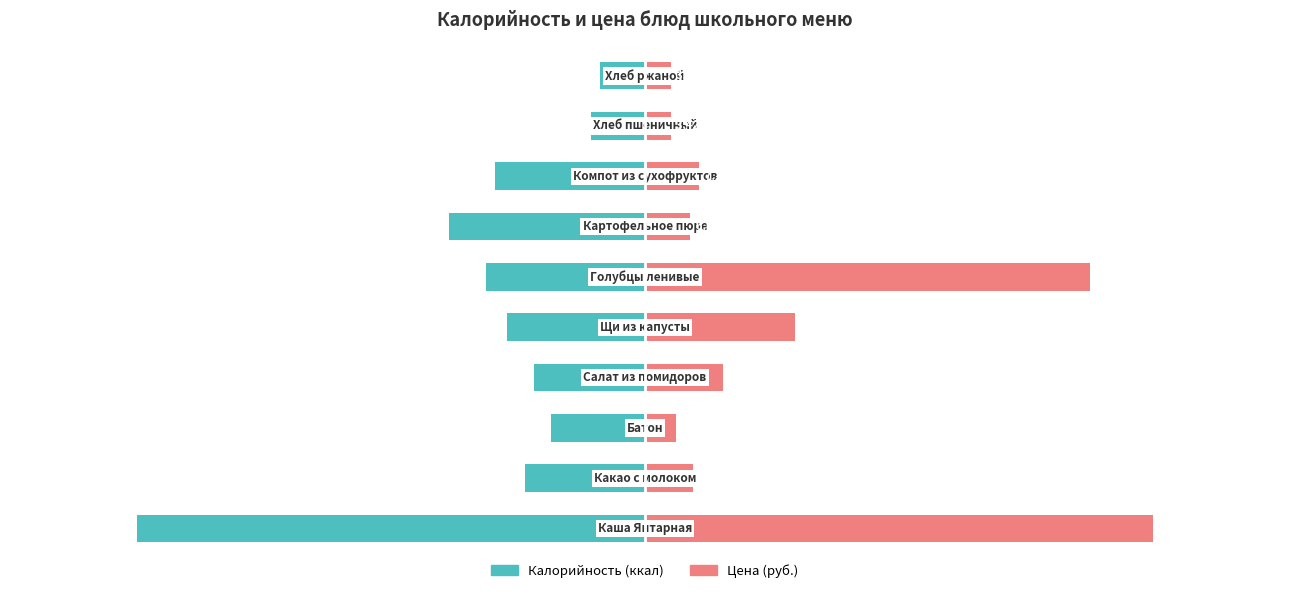

Reading left to right, what are all the values shown in this chart?

Калорийность: 0=-426.0	1=-101.0	2=-79.0	3=-93.0	4=-116.0	5=-133.0	6=-164.0	7=-126.0	8=-45.0	9=-38.0
Цена (руб.): 0=426.0	1=40.2	2=26.3	3=65.2	4=125.4	5=373.2	6=37.9	7=45.1	8=21.4	9=21.4